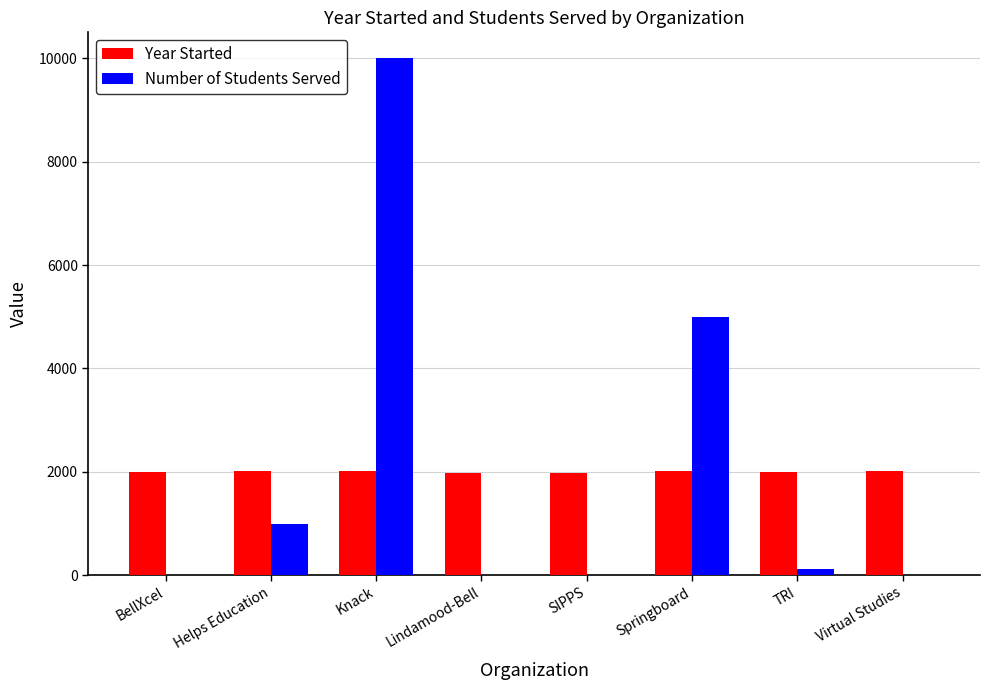

How many series are shown in this chart?

2